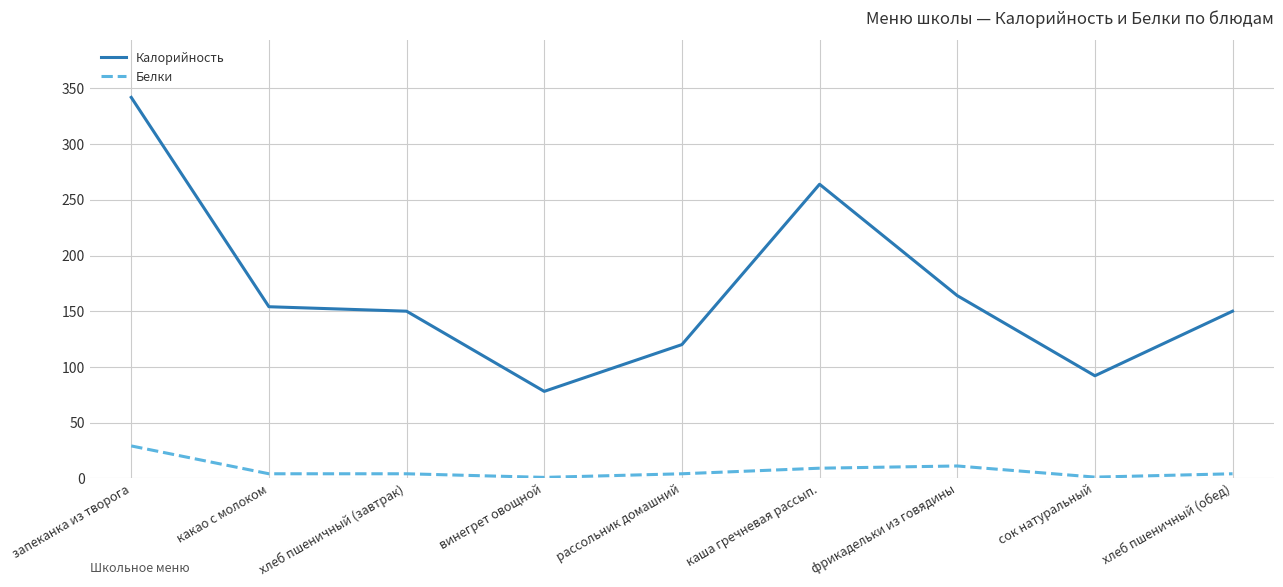

Which series has the widest spread of values?

Калорийность